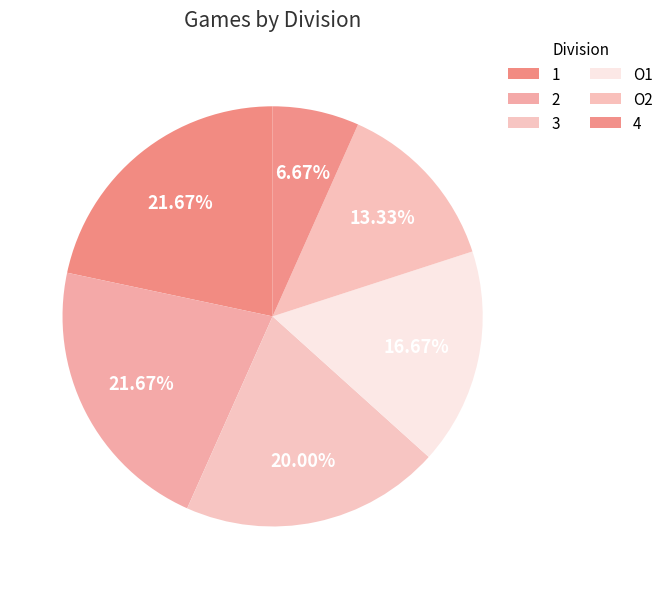

Does any single category account for the majority?

No